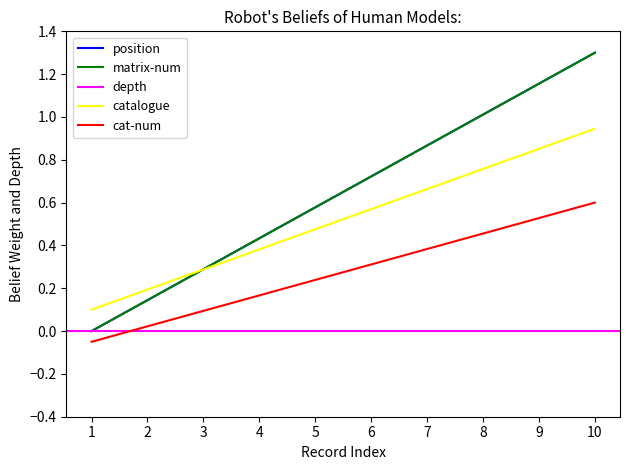

True or false: position has more than 0 interior local peaks.

False